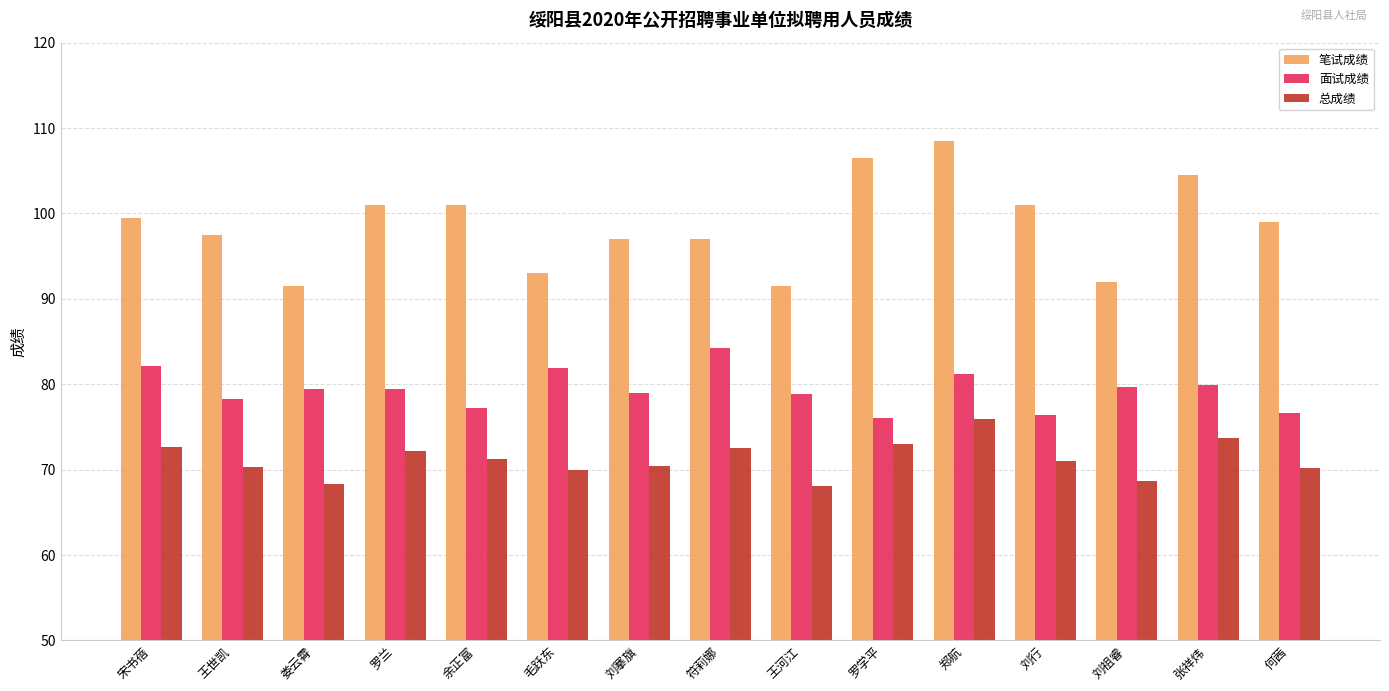

What is the value of the 面试成绩 bar at the 15th from the left?

76.6